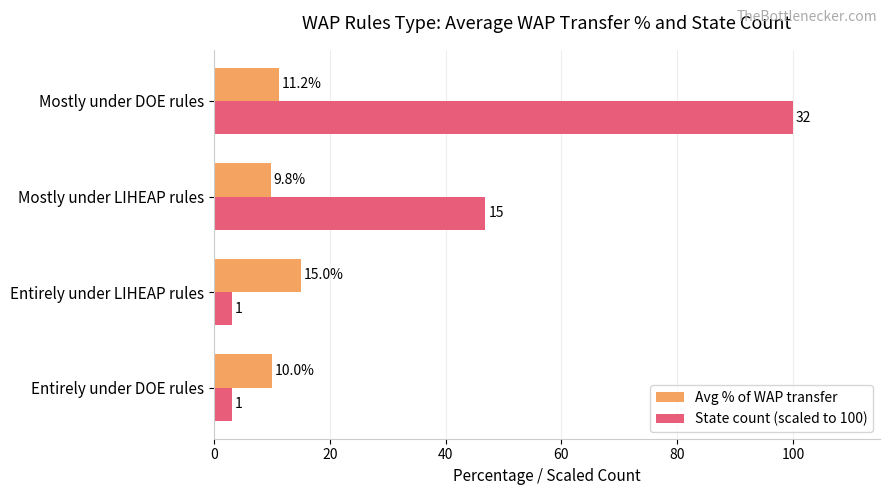

What are all the series names shown in the legend?

Avg % of WAP transfer, State count (scaled to 100)